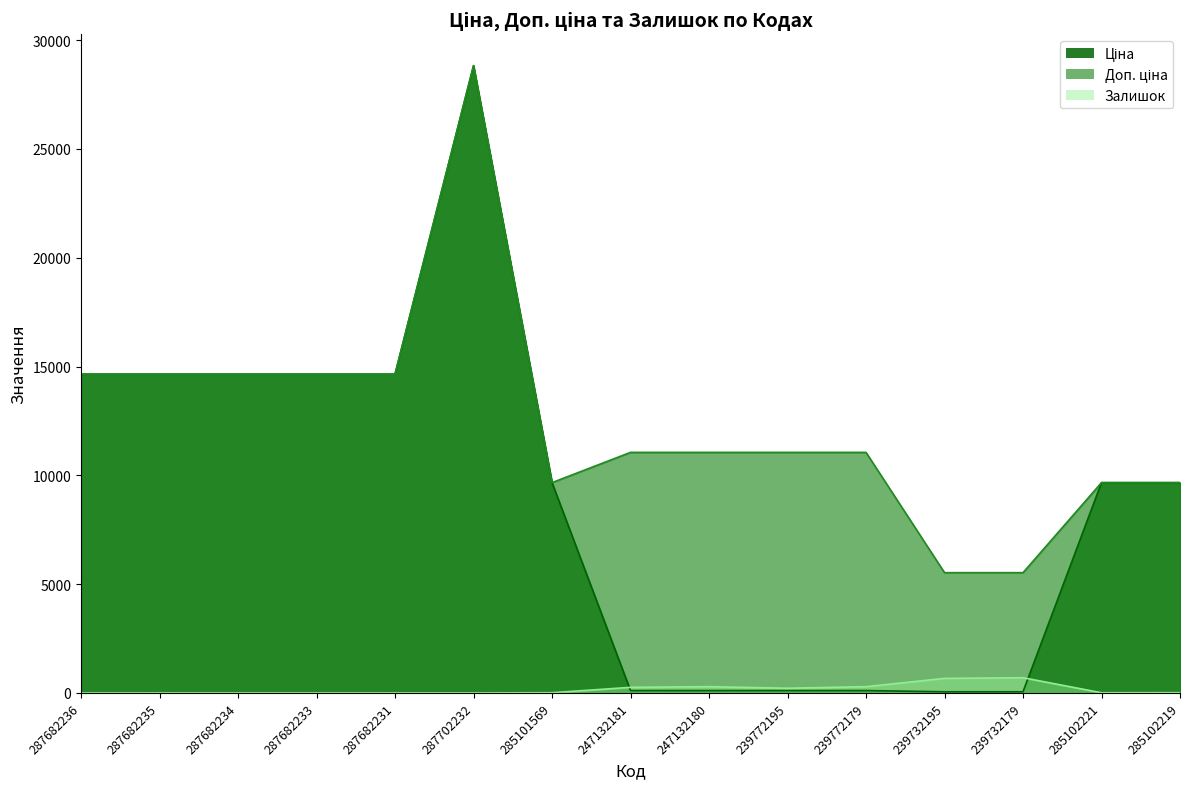

At how many categories does at least one series exceed 8340?

13